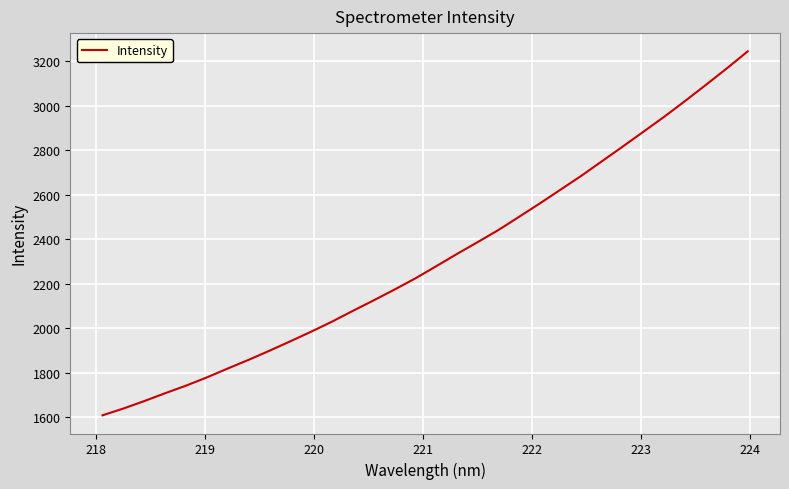

What is the greatest value displayed?

3244.5